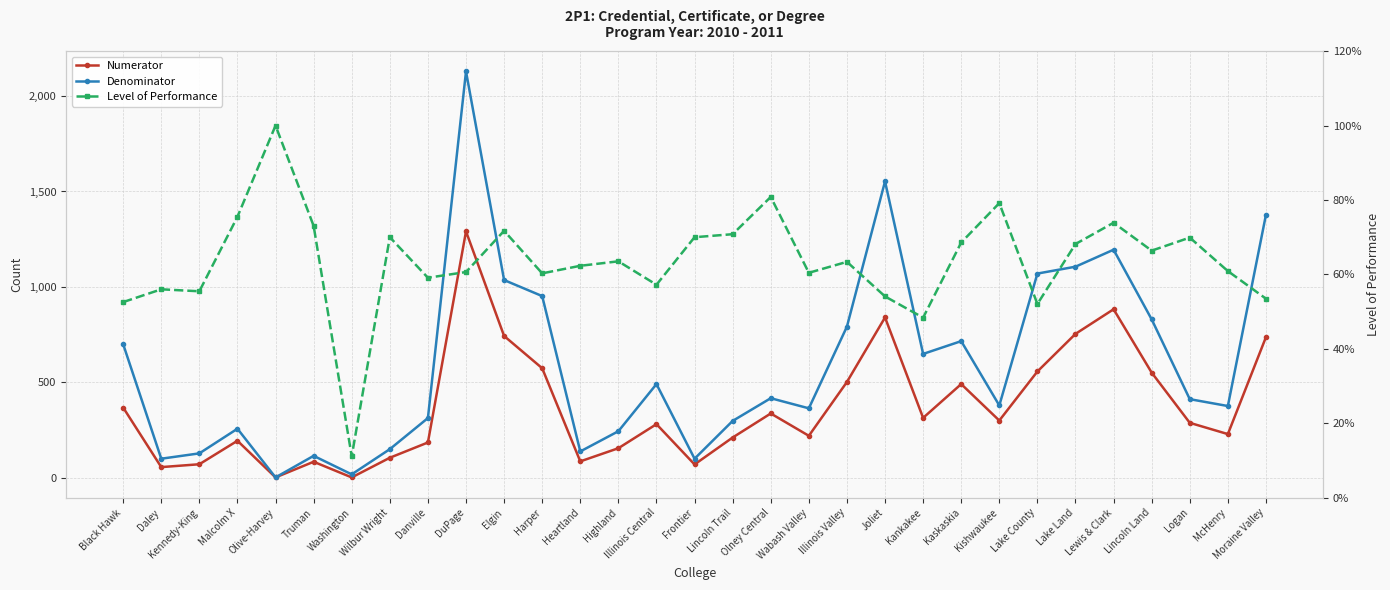

Reading left to right, extract all data points from this chart.

Numerator: 368.0	56.0	71.0	194.0	2.0	84.0	2.0	105.0	185.0	1291.0	743.0	574.0	86.0	155.0	281.0	70.0	211.0	337.0	220.0	502.0	840.0	314.0	491.0	300.0	557.0	754.0	883.0	551.0	288.0	229.0	737.0
Denominator: 700.0	100.0	128.0	257.0	2.0	115.0	18.0	150.0	313.0	2129.0	1036.0	952.0	138.0	244.0	491.0	100.0	298.0	417.0	364.0	792.0	1553.0	649.0	716.0	379.0	1070.0	1106.0	1195.0	830.0	412.0	376.0	1378.0
Level of Performance: 0.5	0.6	0.6	0.8	1.0	0.7	0.1	0.7	0.6	0.6	0.7	0.6	0.6	0.6	0.6	0.7	0.7	0.8	0.6	0.6	0.5	0.5	0.7	0.8	0.5	0.7	0.7	0.7	0.7	0.6	0.5